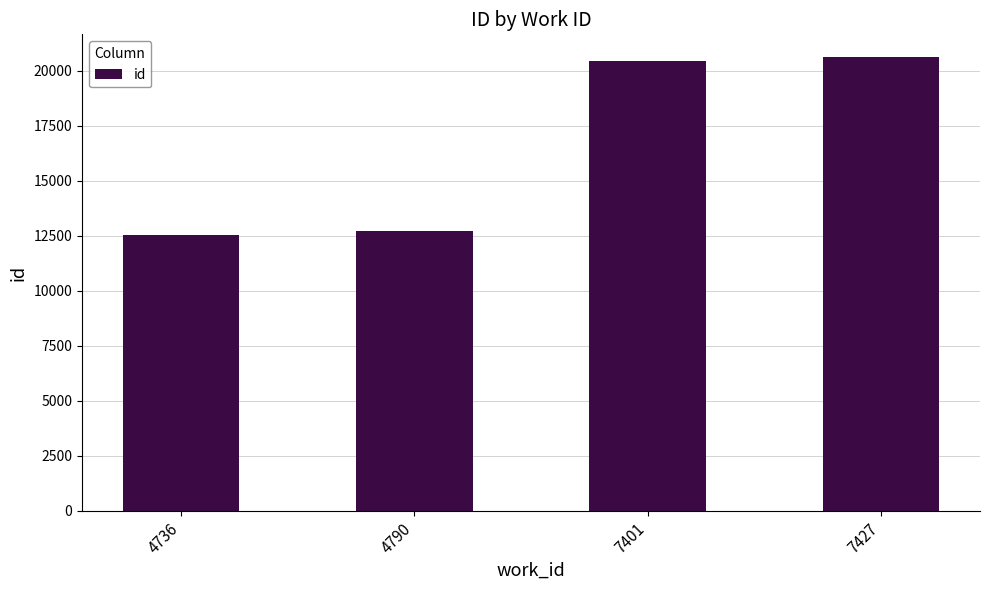

What is the value of the 3rd bar from the left?

20430